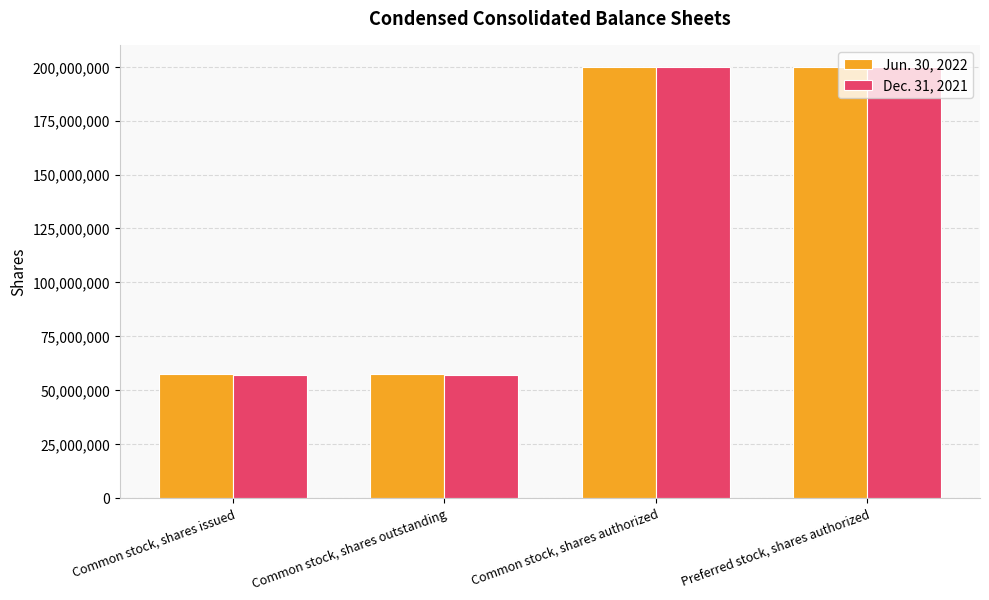

Does the chart contain any negative values?

No